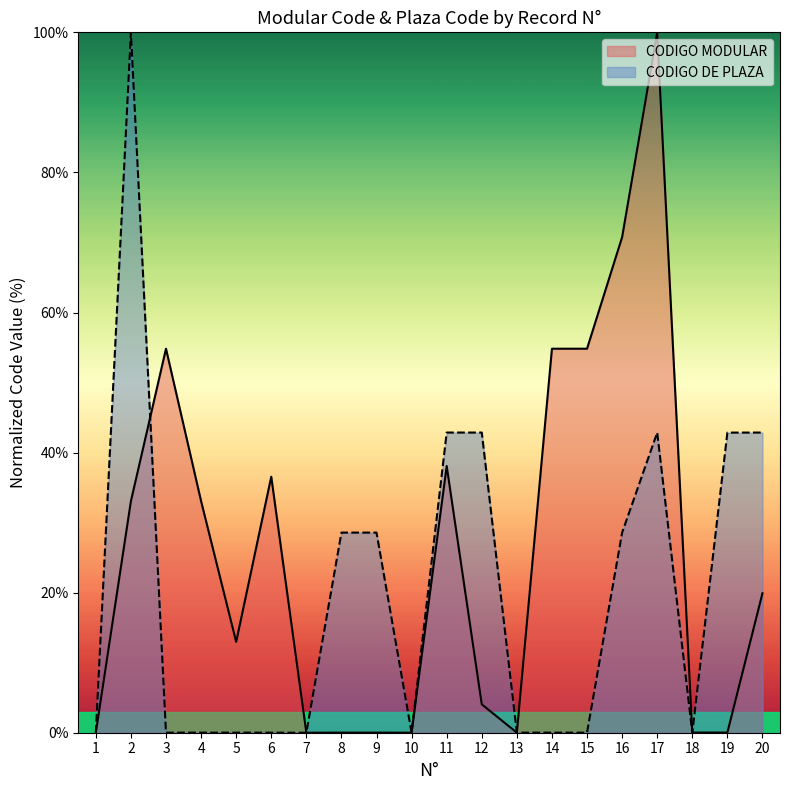

True or false: CODIGO MODULAR has more than 2 points higher than both neighbors.

True